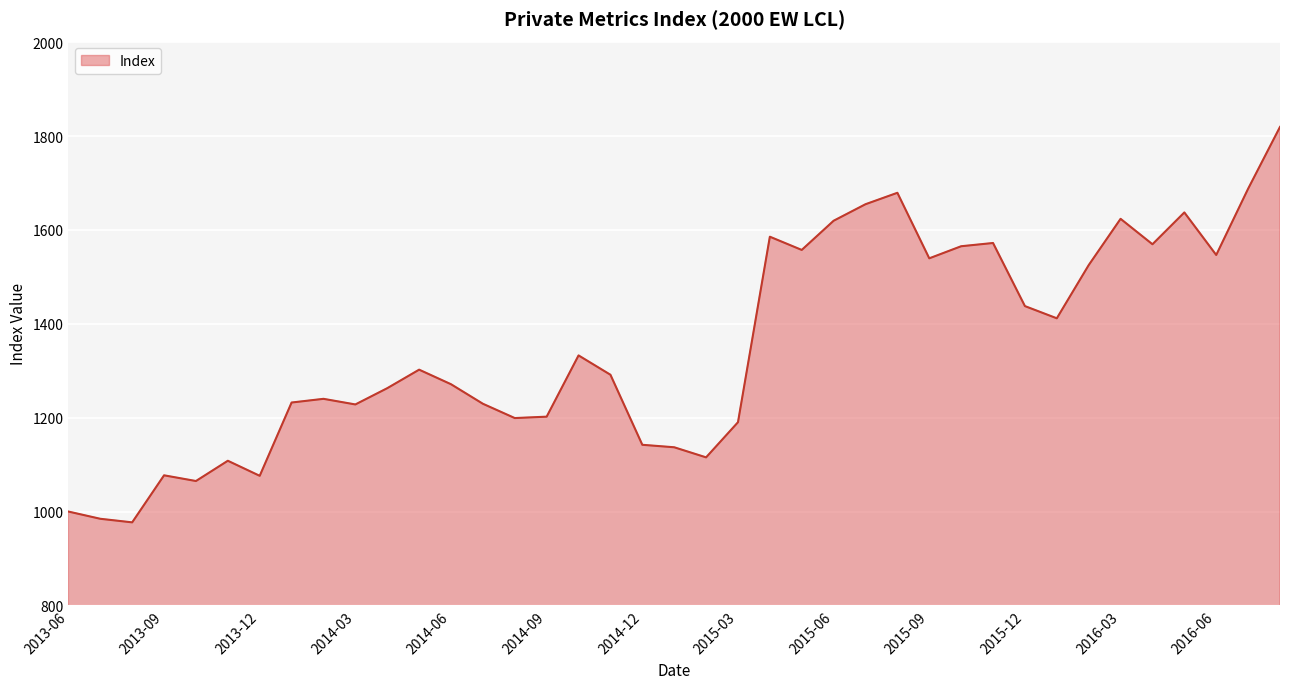

How many lines are shown in the chart?

1